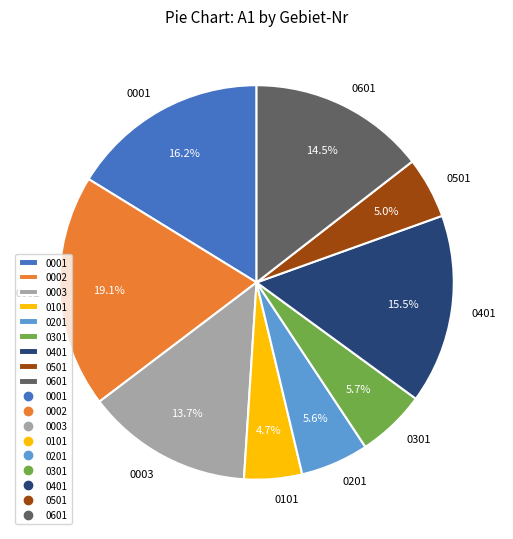

Is 0101 the majority of the pie?

No